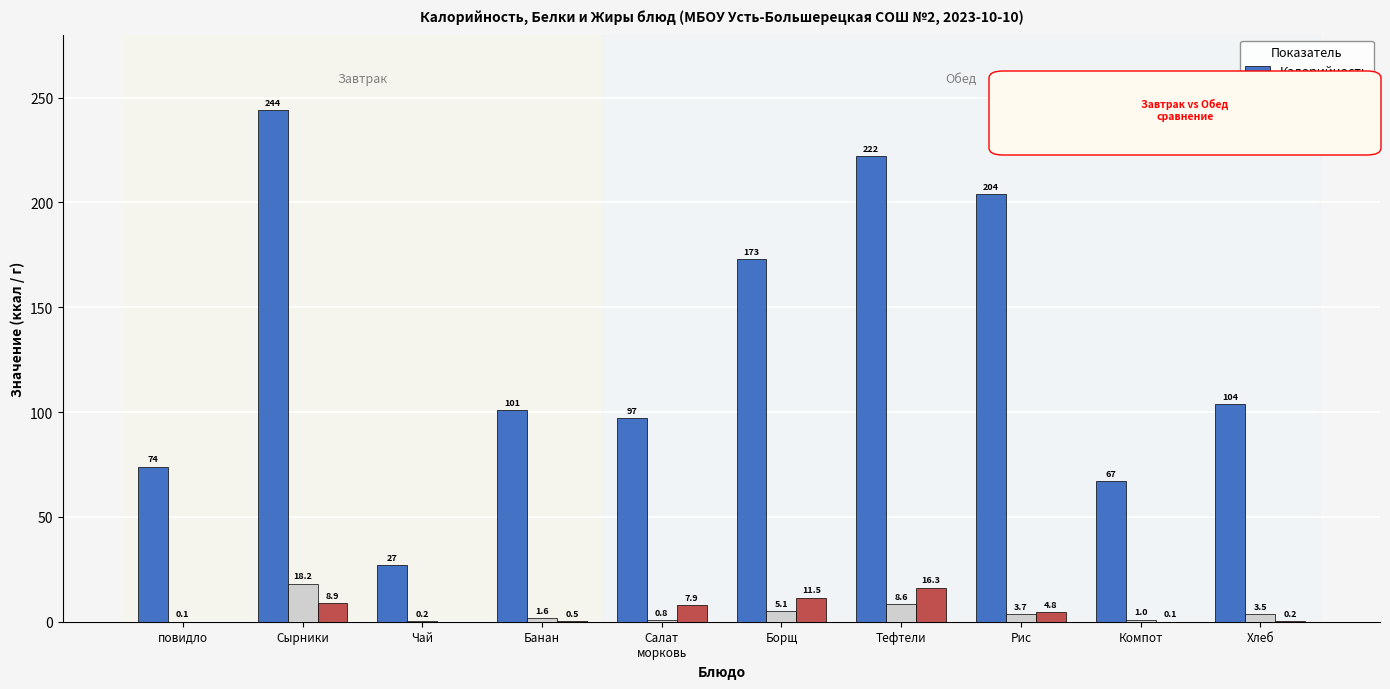

What are all the series names shown in the legend?

Калорийность, Белки, Жиры